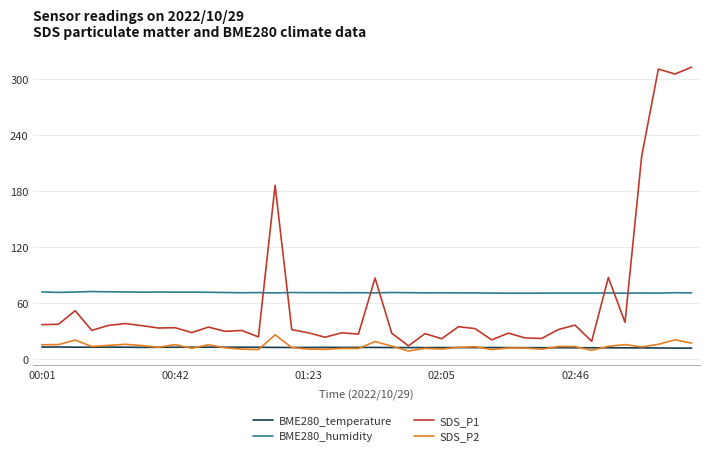

What is the maximum value shown in the chart?

312.5